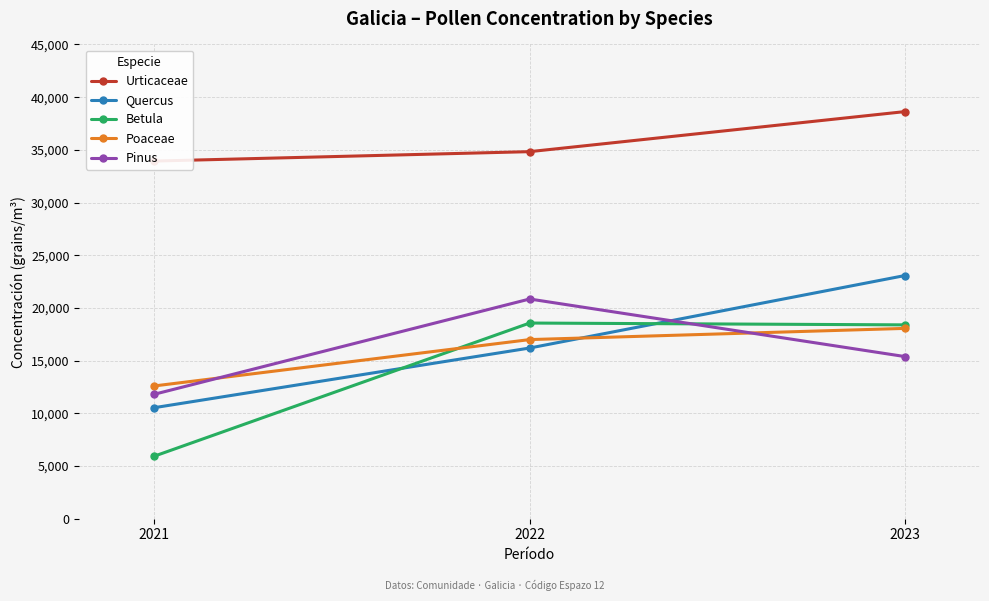

Is it true that Betula equals 33030 at 2022?

False